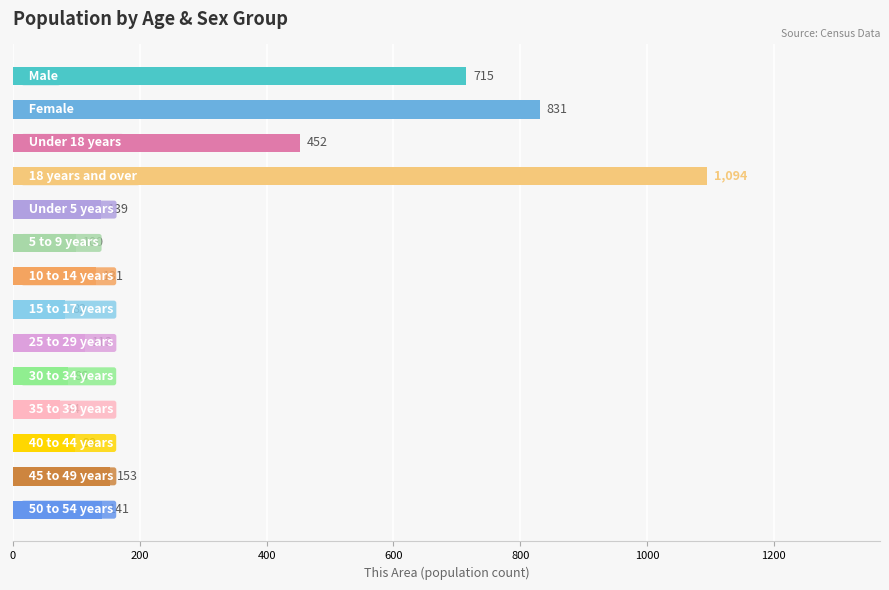

What is the greatest value displayed?

1094